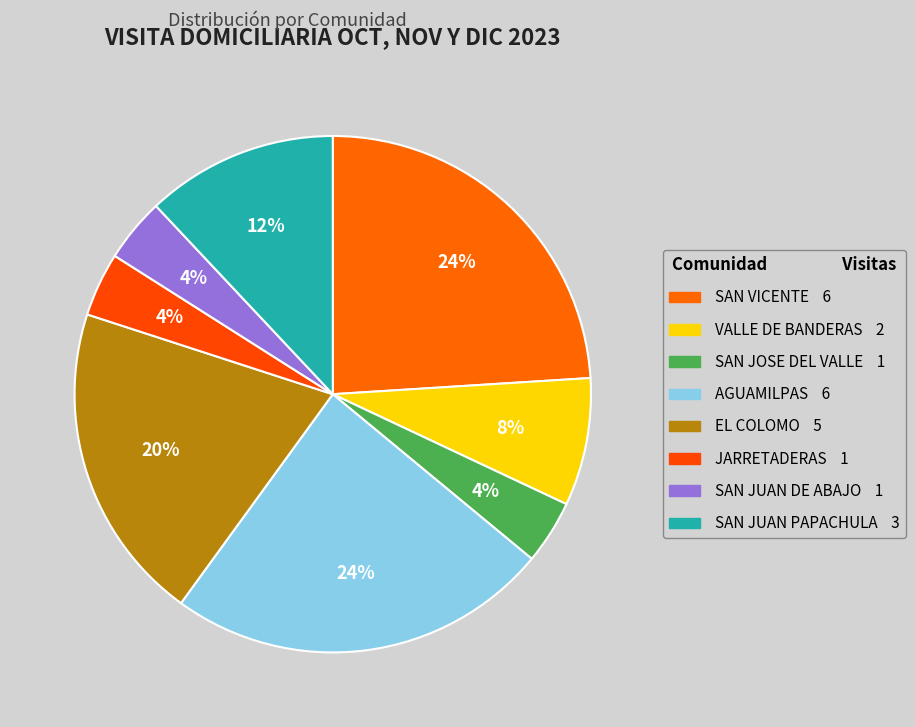

To the nearest percent, what portion does SAN JOSE DEL VALLE represent?

4%